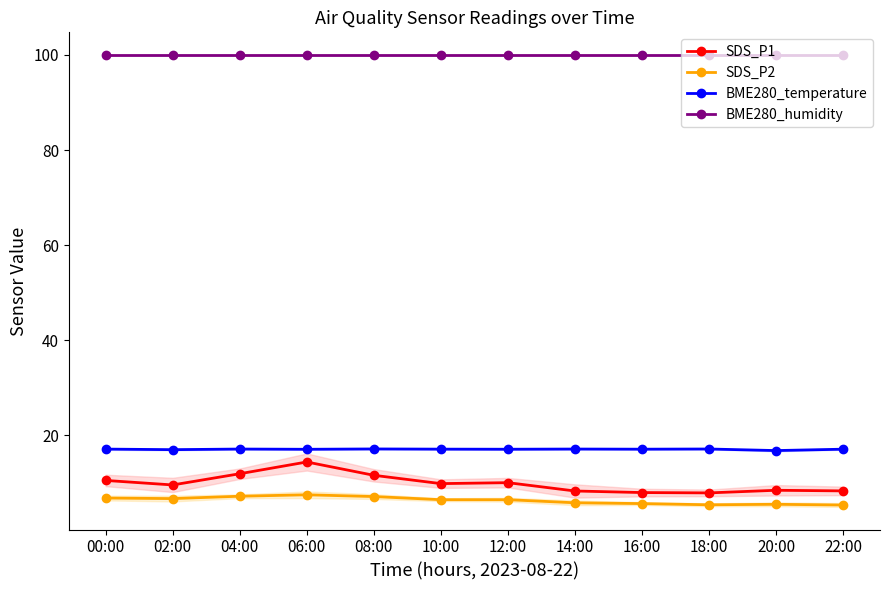

Does the chart display data point markers on the line(s)?

Yes